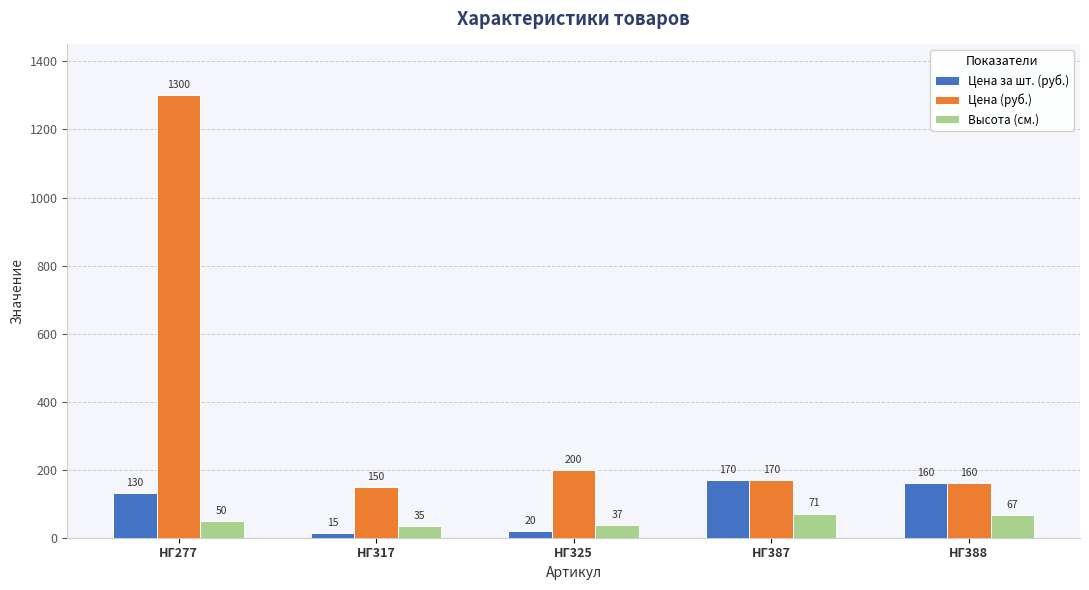

At which category is the sum across all series the highest?

НГ277